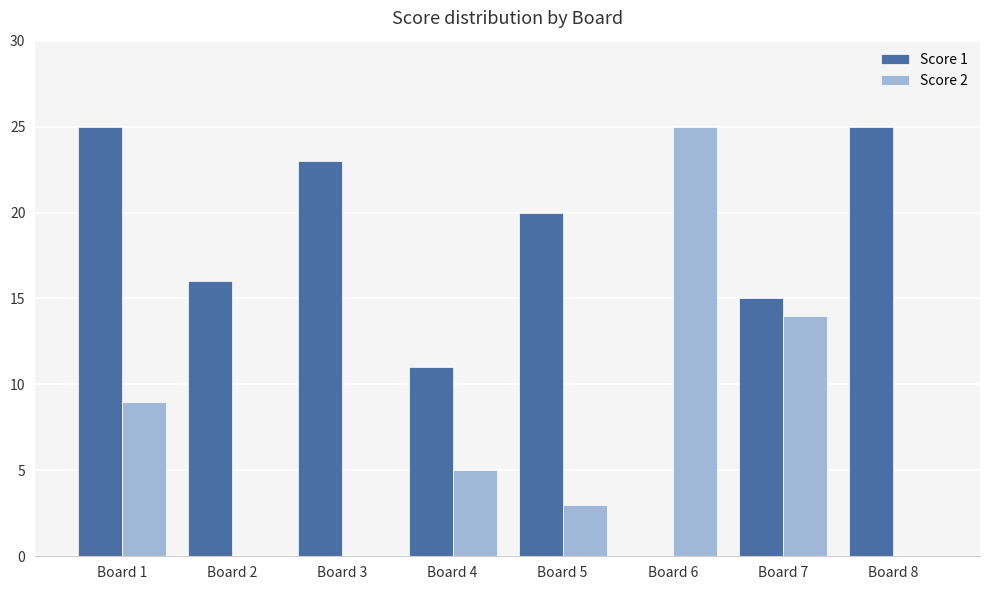

The Score 1 series shows 25 at Board 1. True or false?

True